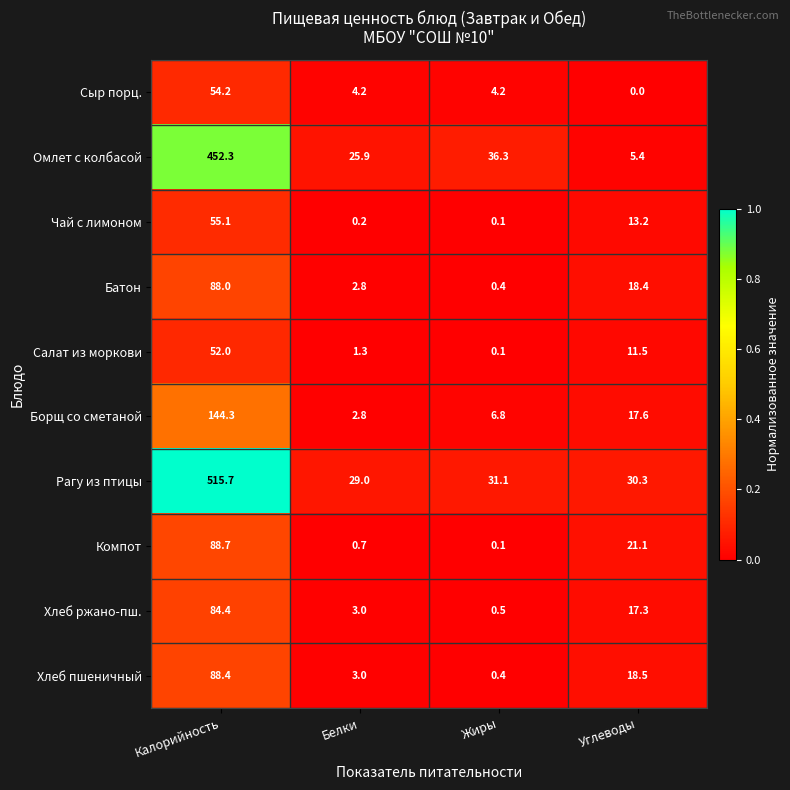

What is the difference between the maximum and second lowest values in the Борщ со сметаной series?

137.5